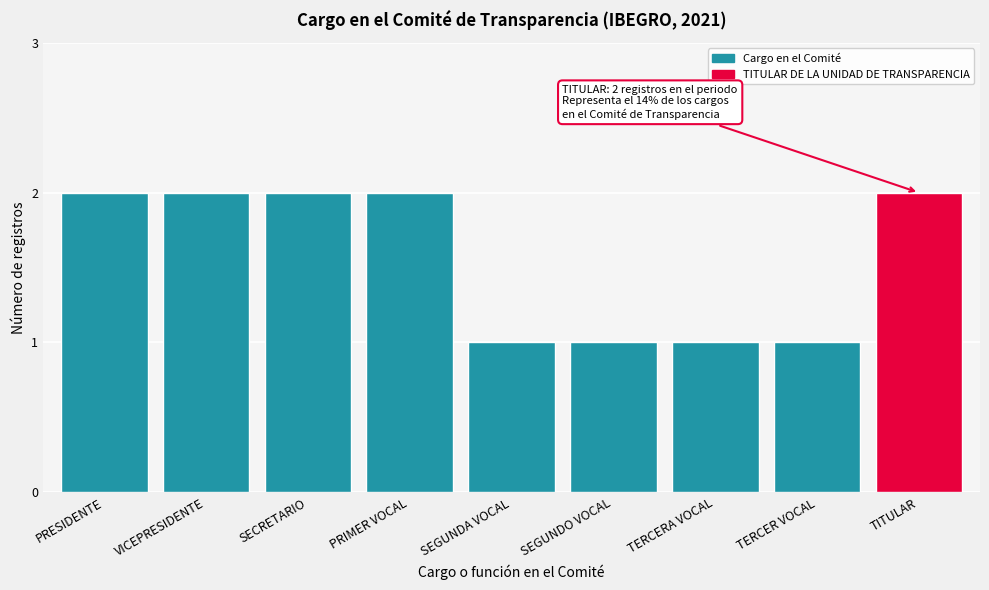

Reading right to left, list all the values displayed in this chart.

2	1	1	1	1	2	2	2	2